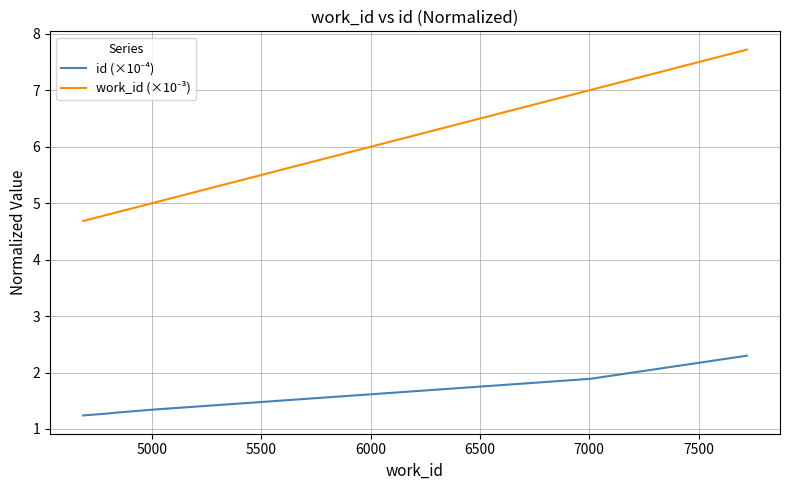

How many lines are shown in the chart?

2